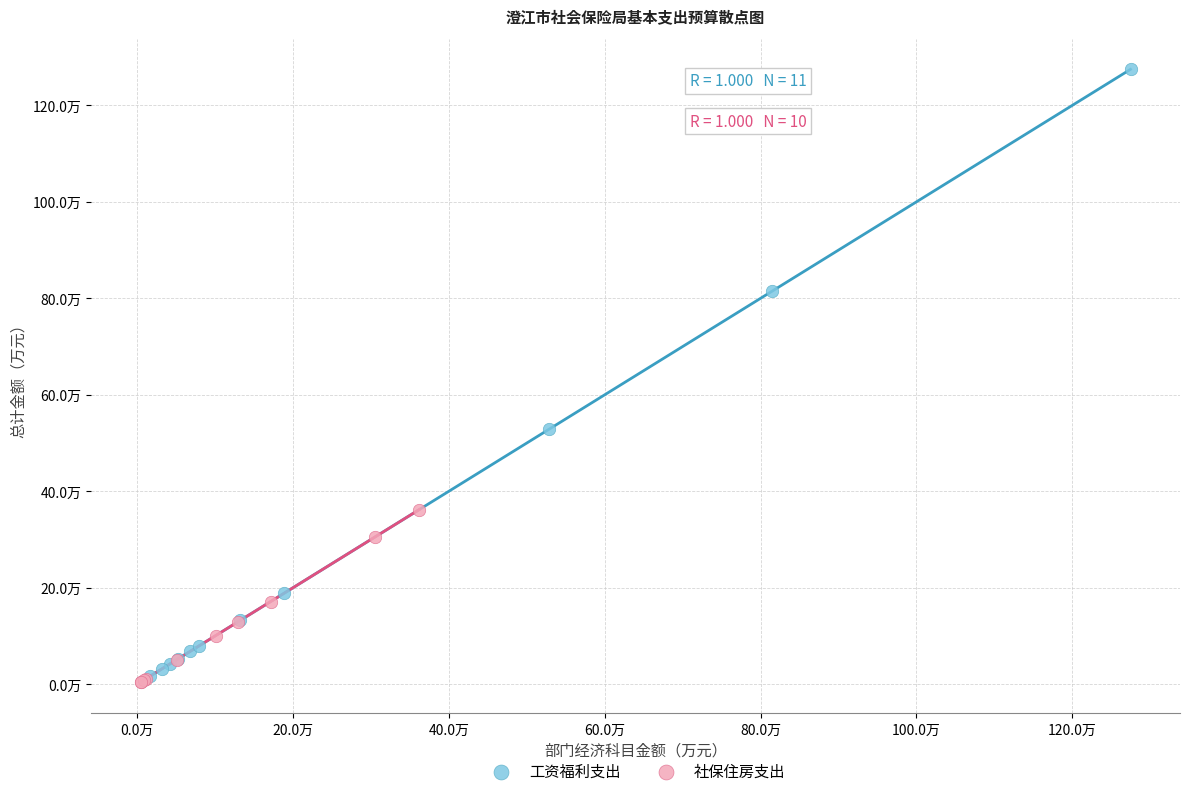

Which series has the largest Y range (max minus min)?

工资福利支出